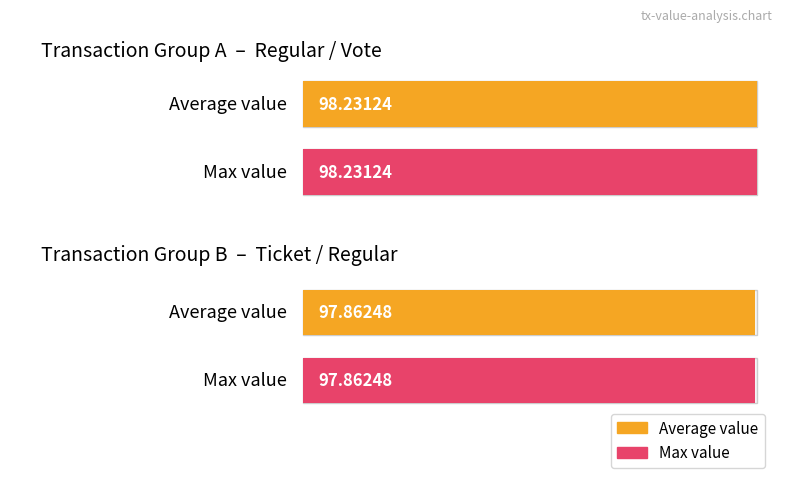

What is the smallest value displayed?

97.9